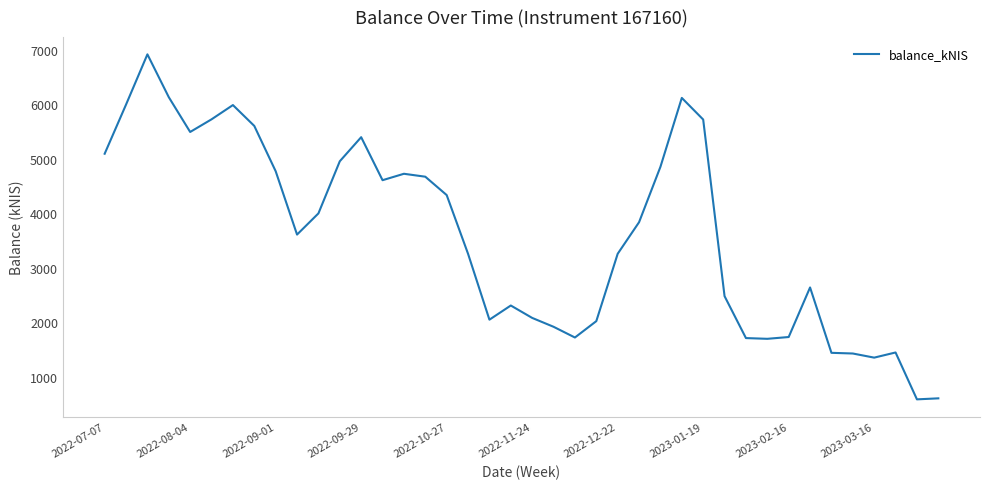

Does the chart have visible grid lines?

No